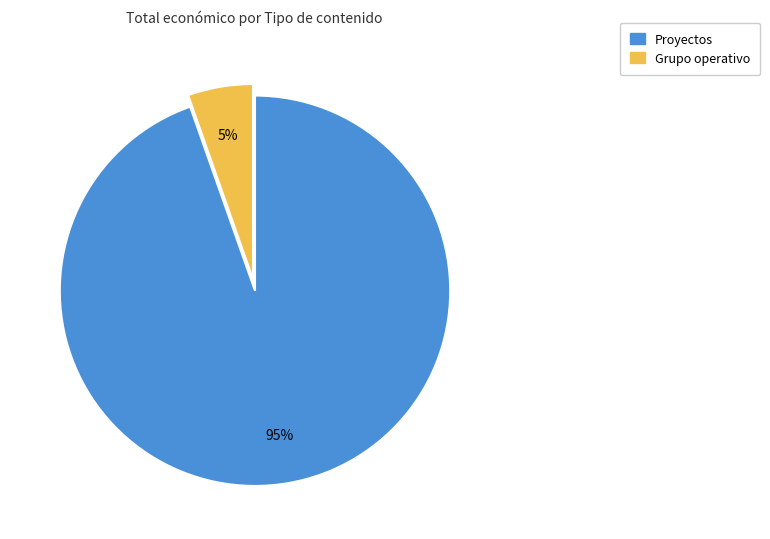

How many slices are in this pie chart?

2